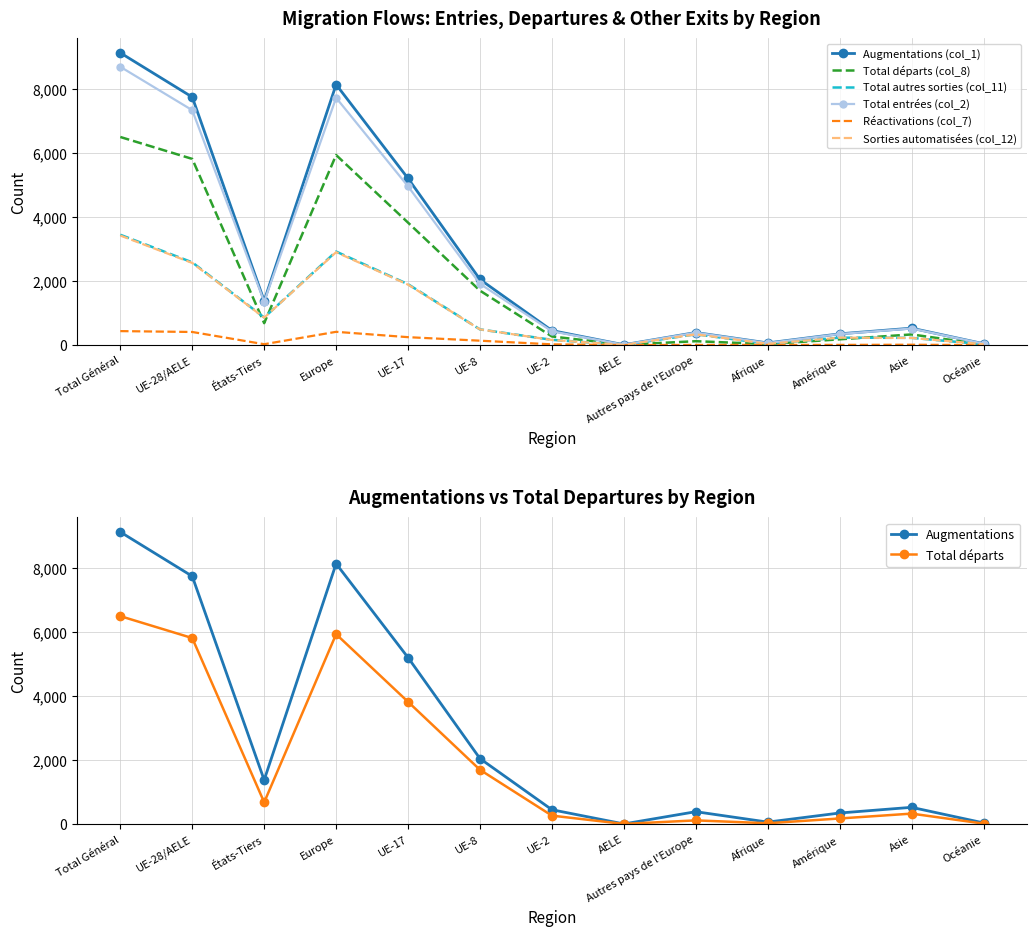

How many values in the Sorties automatisées (col_12) series are below 335?

6